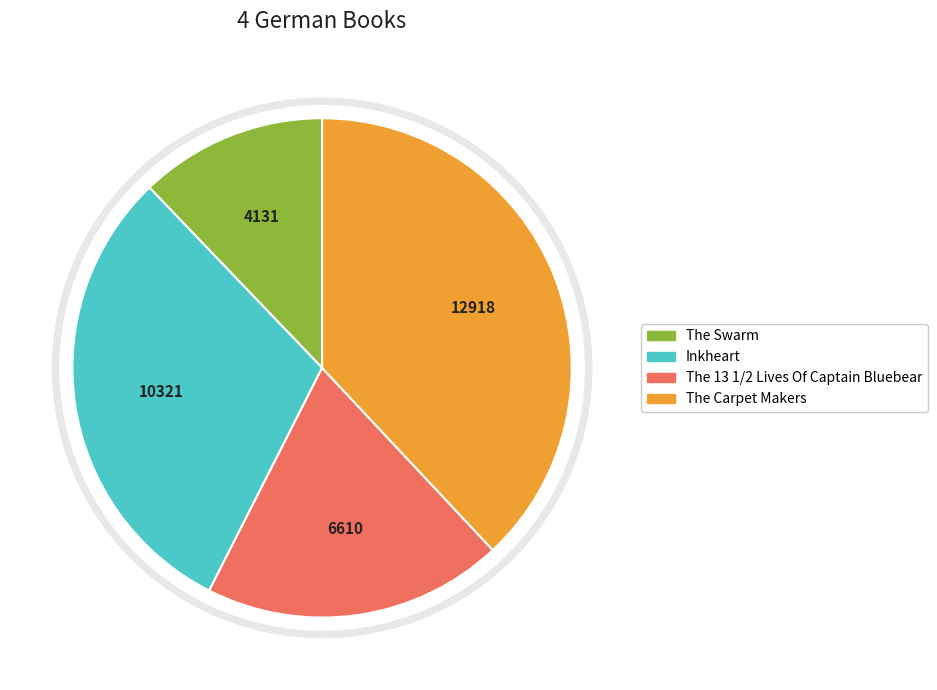

What is the change in value from The 13 1/2 Lives Of Captain Bluebear to The Carpet Makers?

+6308